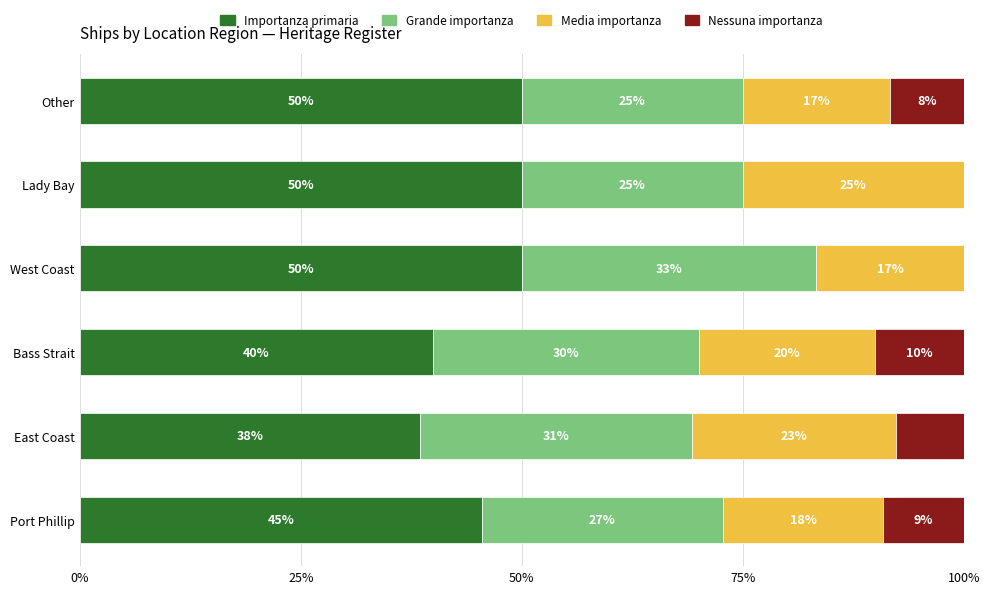

How many Importanza primaria values are between 40 and 50?

5